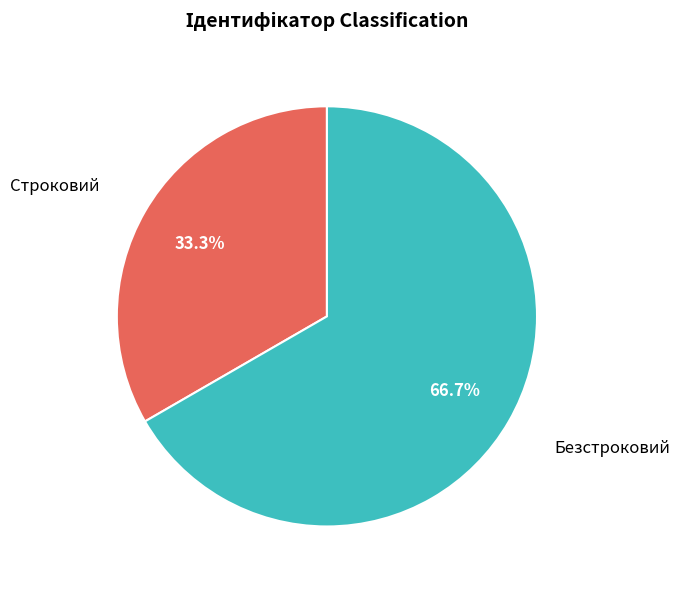

Does any single category account for the majority?

Yes